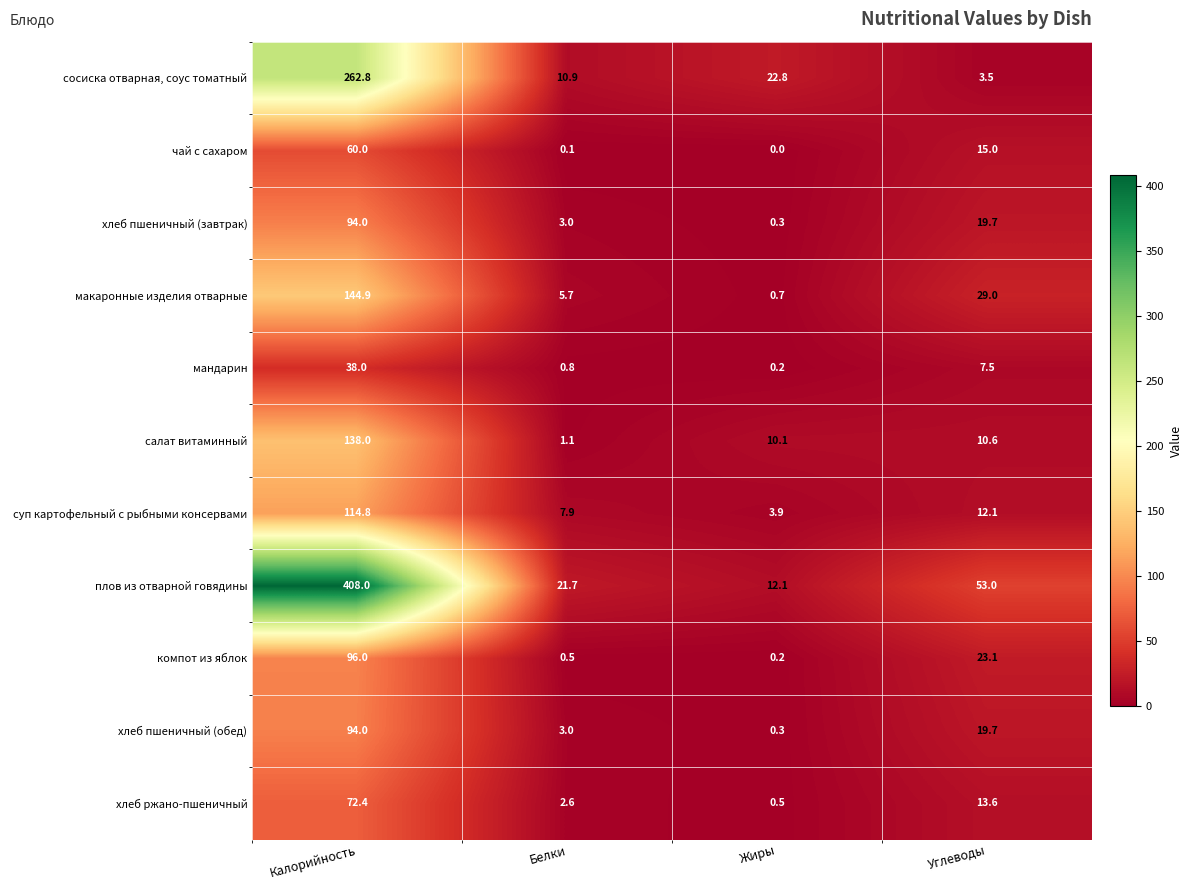

How many categories are shown in the chart?

4